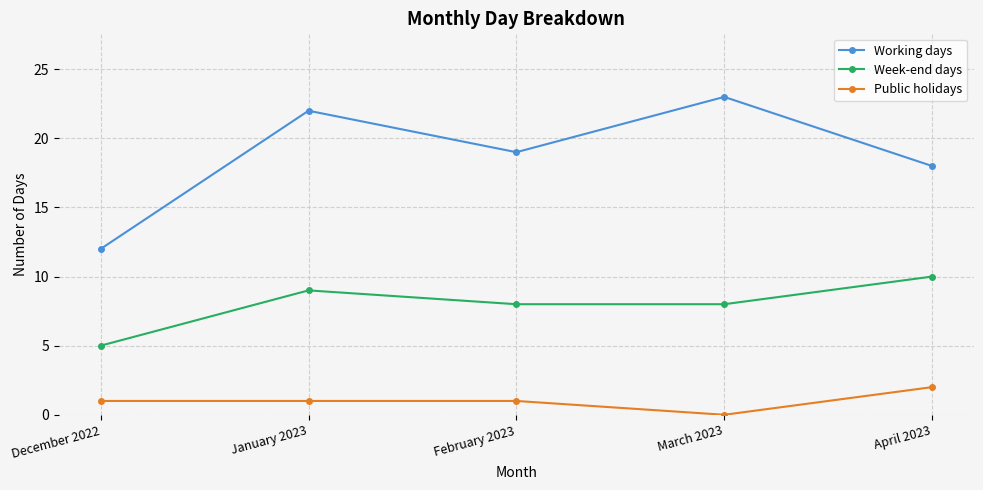

Which series has the widest spread of values?

Working days